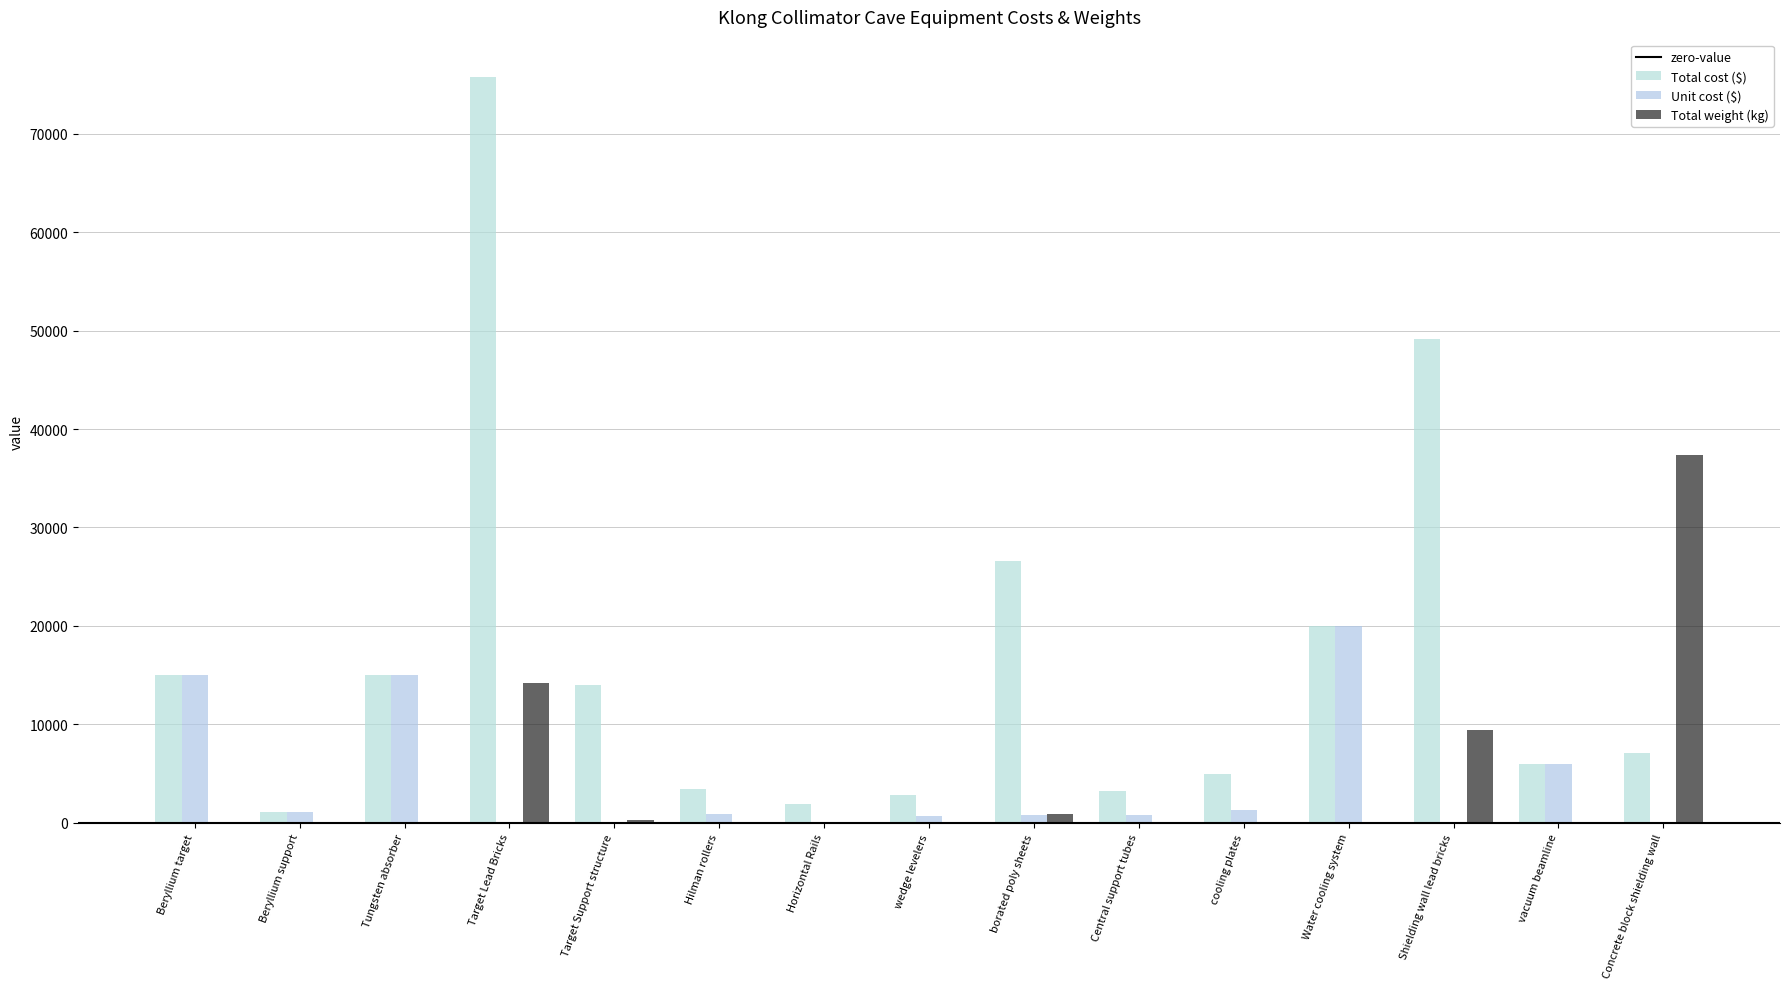

What is the approximate value of Unit cost ($) at Tungsten absorber?

15000.0